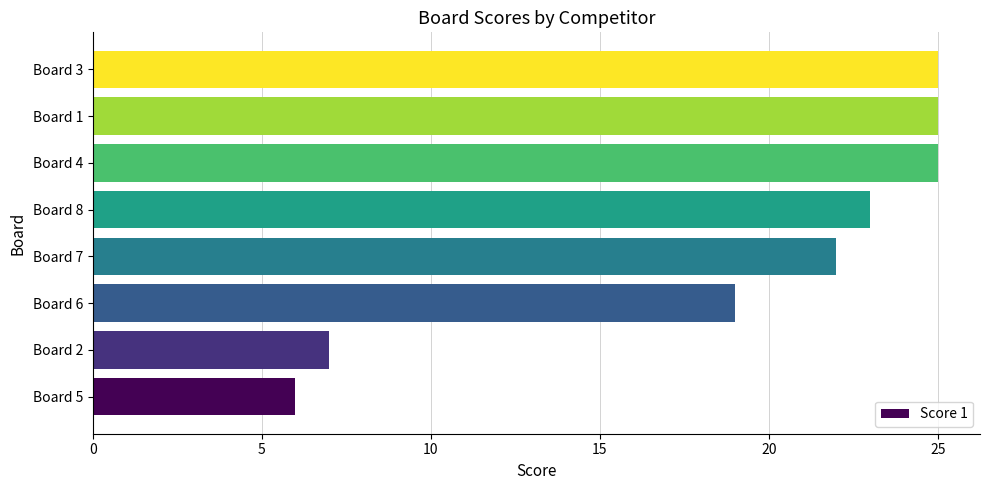

Reading bottom to top, what are all the values shown in this chart?

Board 5=6	Board 2=7	Board 6=19	Board 7=22	Board 8=23	Board 4=25	Board 1=25	Board 3=25